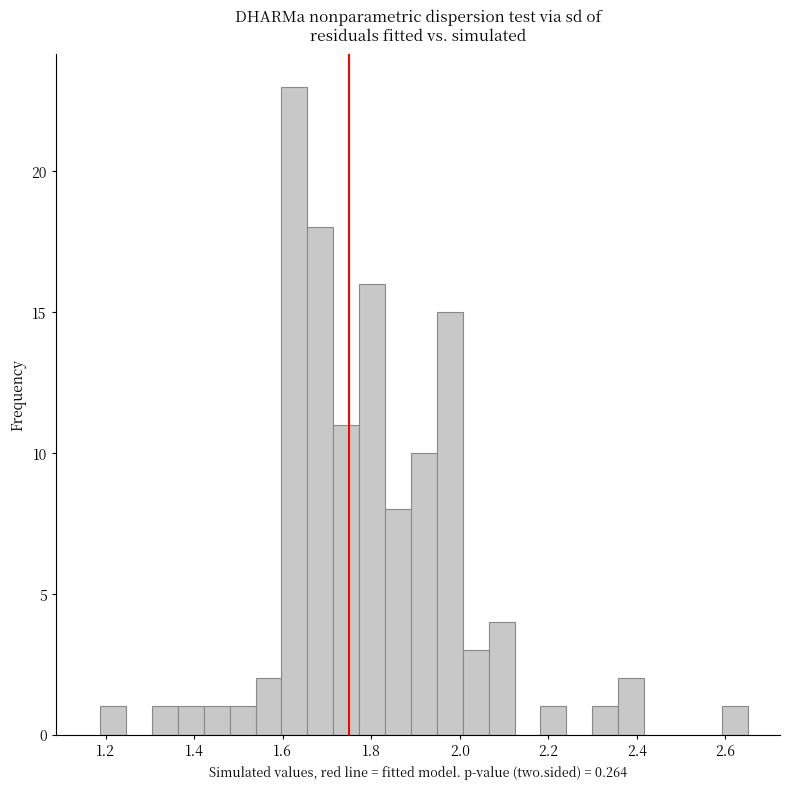

Around what value on the x-axis is the tallest bar? Give the approximate position of its centre, as read against the axis.

1.62